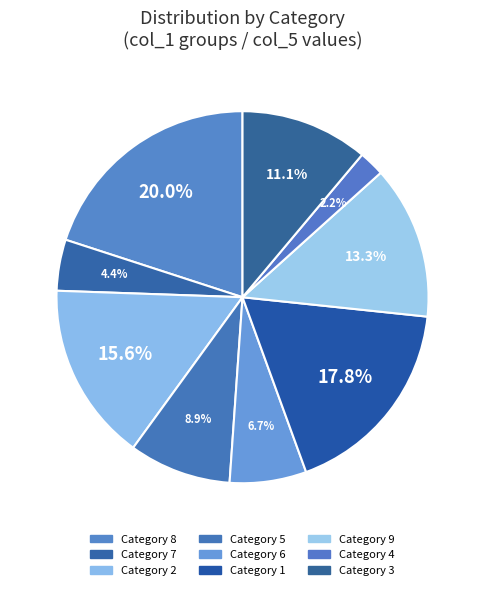

What is the smallest slice in the pie chart?

4